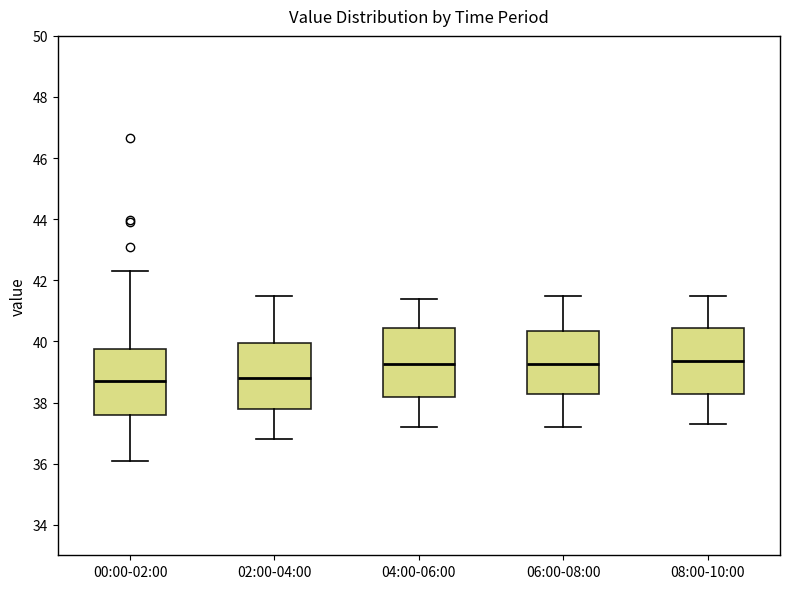

Reading left to right, transcribe this box plot: for each box, give where its median line is, the range the box spans, and where its two whiskers end, as read against the y-axis. The values are not printed on the chart, so give them approximately, as read against the axis.

00:00-02:00: median 38.8, box 37.6 to 39.8, whiskers 36.2 to 42.4
02:00-04:00: median 38.8, box 37.8 to 40.0, whiskers 36.8 to 41.6
04:00-06:00: median 39.2, box 38.2 to 40.4, whiskers 37.2 to 41.4
06:00-08:00: median 39.2, box 38.2 to 40.4, whiskers 37.2 to 41.6
08:00-10:00: median 39.4, box 38.2 to 40.4, whiskers 37.4 to 41.6